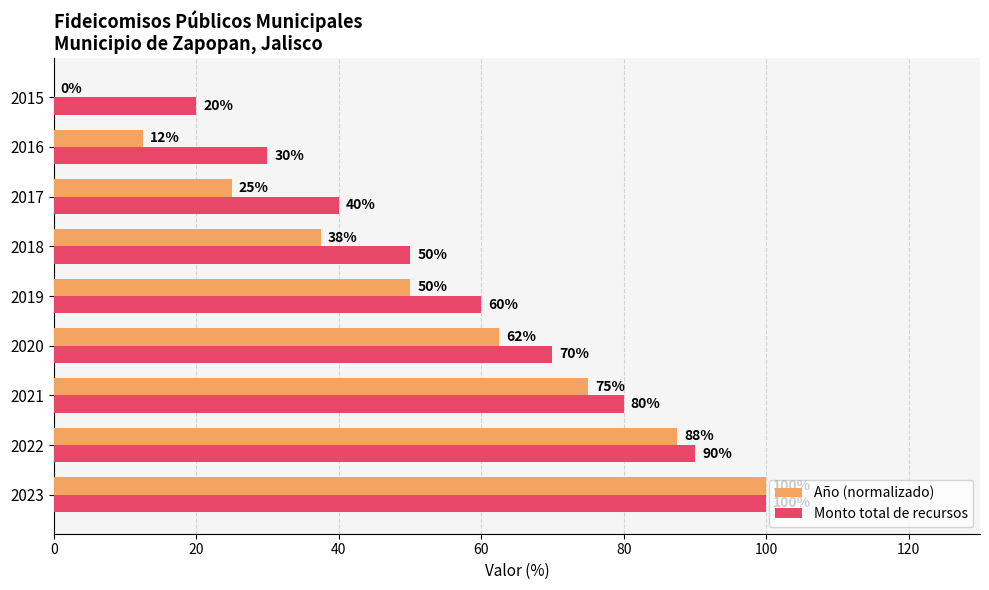

What is the maximum value for Monto total de recursos?

100.0